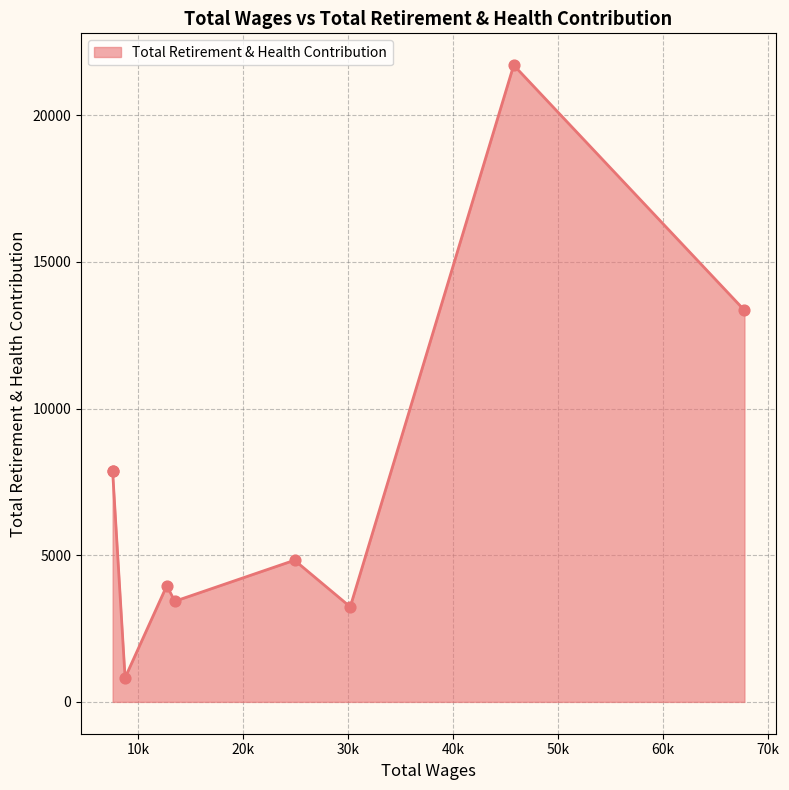

Between 30209.75 and 13481.0, which is larger?

13481.0